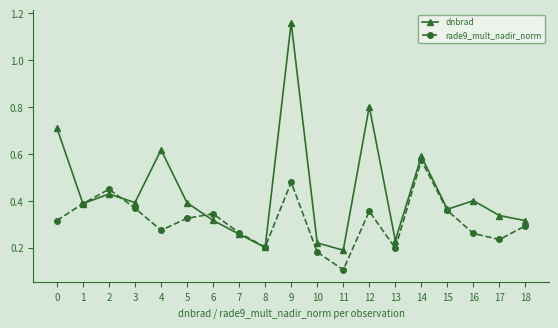

Where is the first local maximum for dnbrad?

2